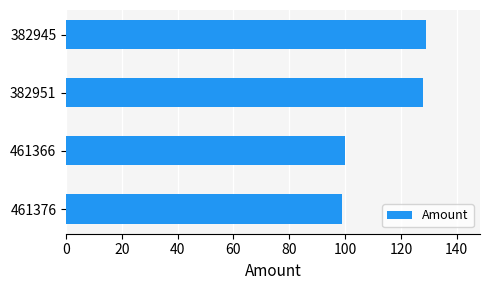

What is the change in value from 461366 to 382945?

+29